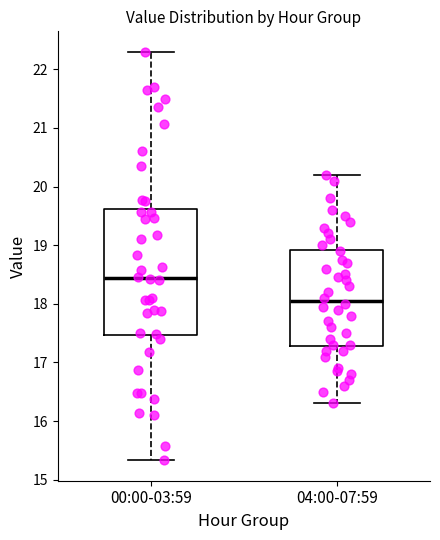

Reading left to right, read every box against the y-axis: the position of its median line, the range the box covers, and the ends of its whiskers. The values are not printed on the chart, so give them approximately, as read against the axis.

00:00-03:59: median 18.4, box 17.5 to 19.6, whiskers 15.3 to 22.3
04:00-07:59: median 18.1, box 17.3 to 18.9, whiskers 16.3 to 20.2